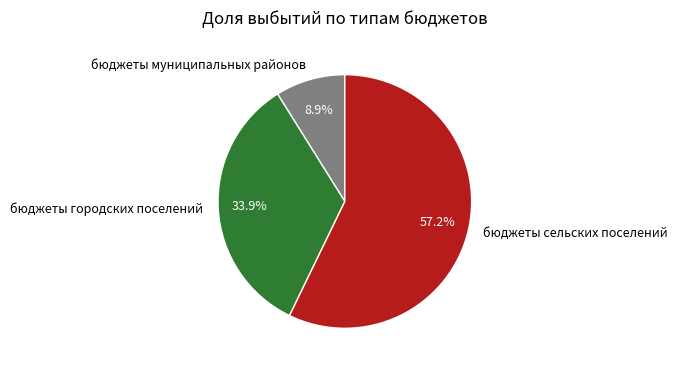

Which slice is the largest?

бюджеты сельских поселений